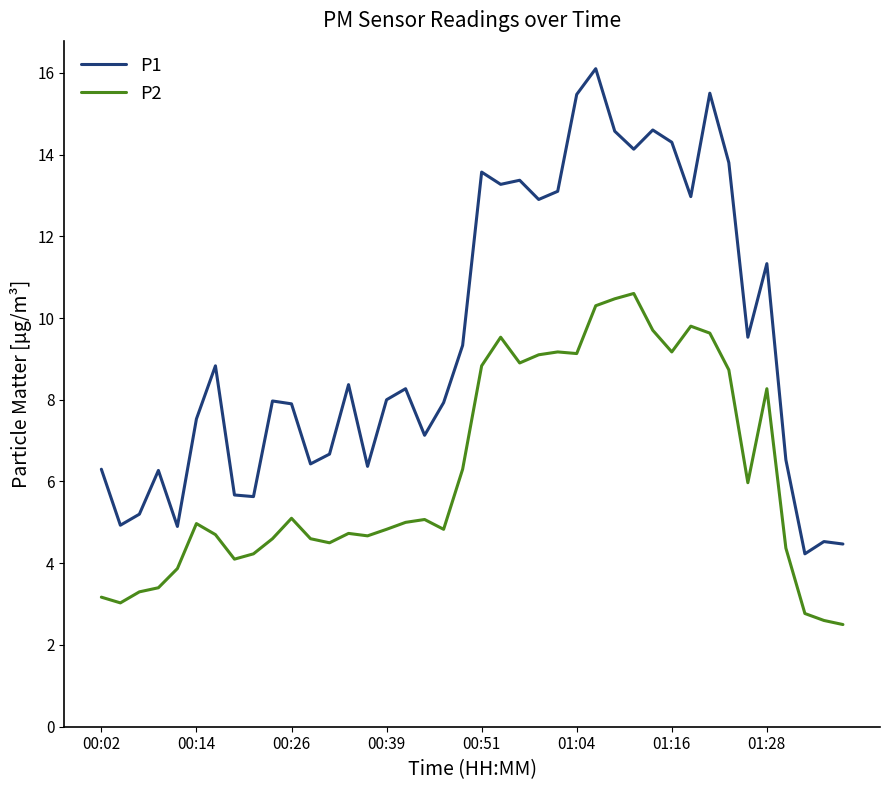

True or false: P2 and P1 cross at least once.

False